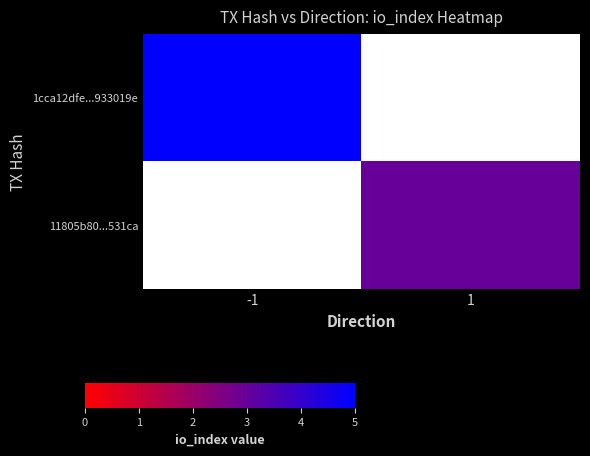

At which label does 11805b80...531ca reach its minimum?

-1